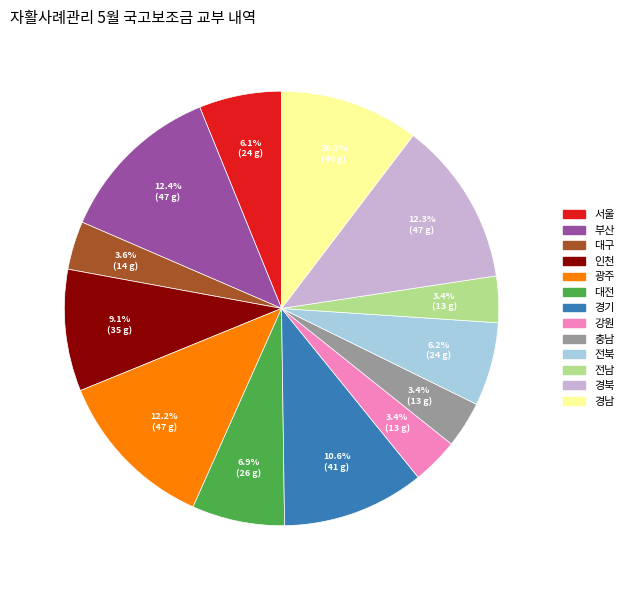

Approximately how many times larger is the value at 경북 compared to 대구?

3.4